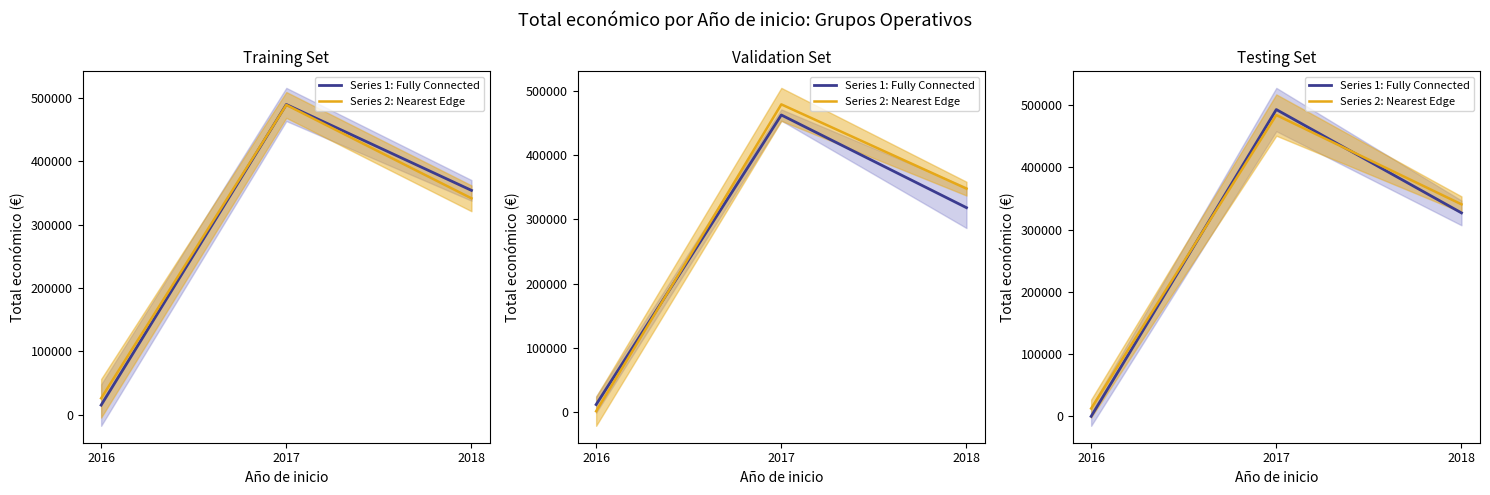

Rank the series by their average value, from highest to lowest.

Series 2: Nearest Edge, Series 1: Fully Connected